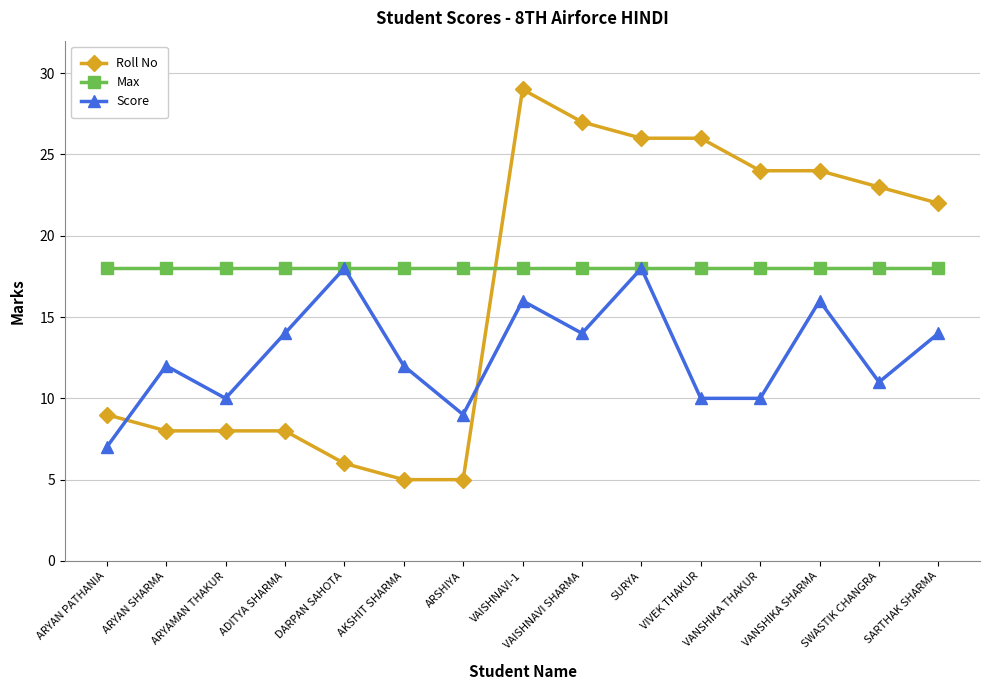

What is the smallest value displayed?

5